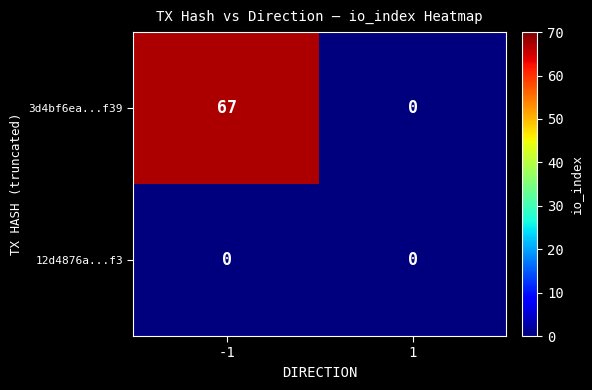

Which series has the largest total across all categories?

3d4bf6ea...f39